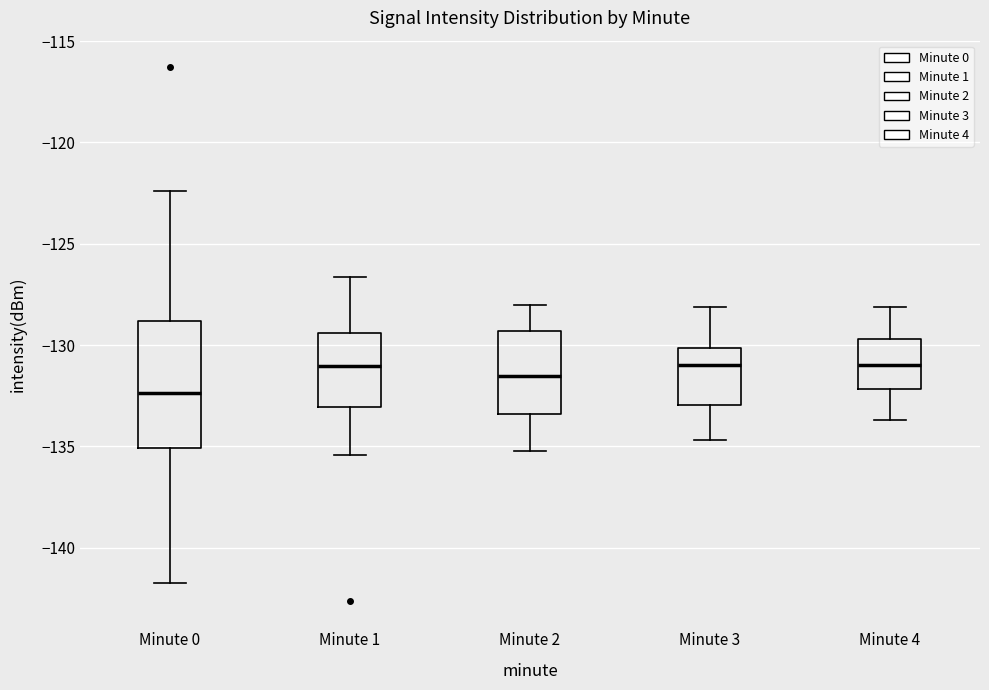

Reading left to right, transcribe this box plot: for each box, give where its median line is, the range the box spans, and where its two whiskers end, as read against the y-axis. The values are not printed on the chart, so give them approximately, as read against the axis.

Minute 0: median -132.5, box -135.0 to -129.0, whiskers -142.0 to -122.5
Minute 1: median -131.0, box -133.0 to -129.5, whiskers -135.5 to -126.5
Minute 2: median -131.5, box -133.5 to -129.5, whiskers -135.0 to -128.0
Minute 3: median -131.0, box -133.0 to -130.0, whiskers -134.5 to -128.0
Minute 4: median -131.0, box -132.0 to -129.5, whiskers -133.5 to -128.0